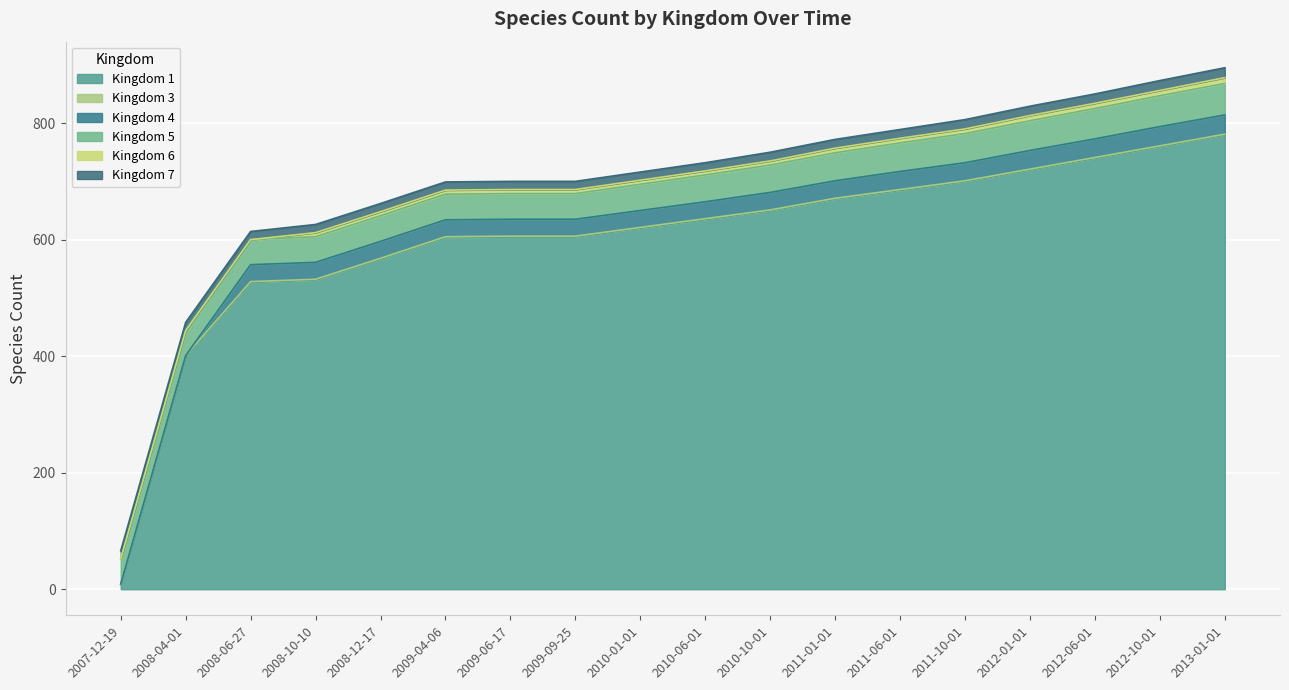

True or false: Kingdom 1 and Kingdom 5 cross at least once.

True